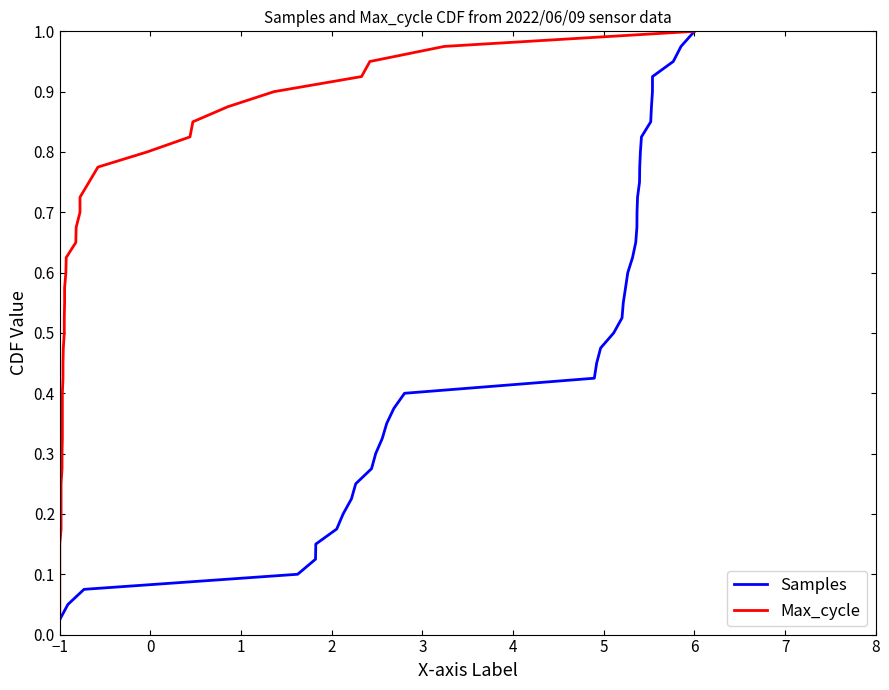

True or false: Samples and Max_cycle cross at least once.

False